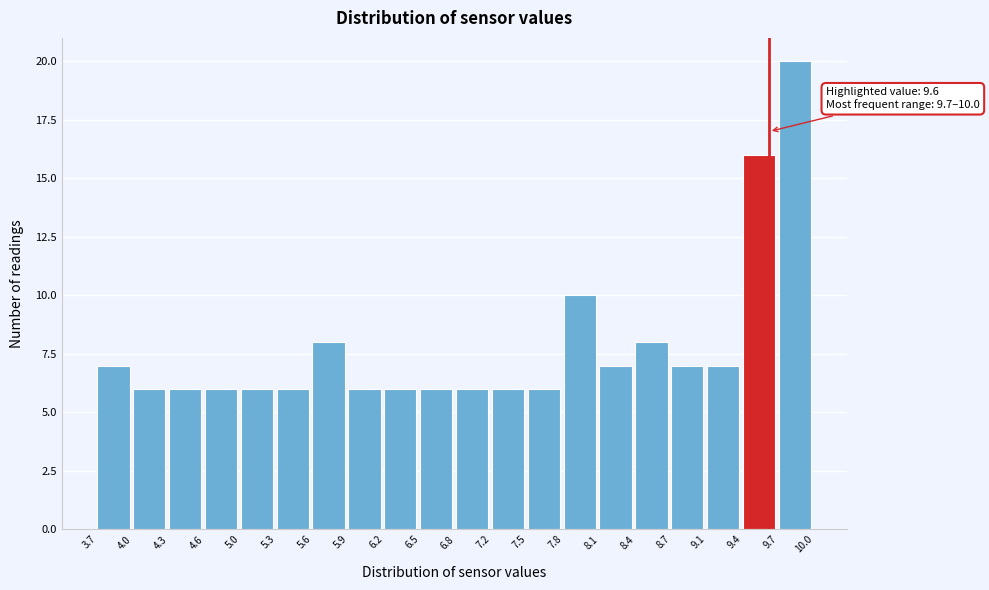

Over which range of the x-axis is the bar tallest?

9.7 to 10.0